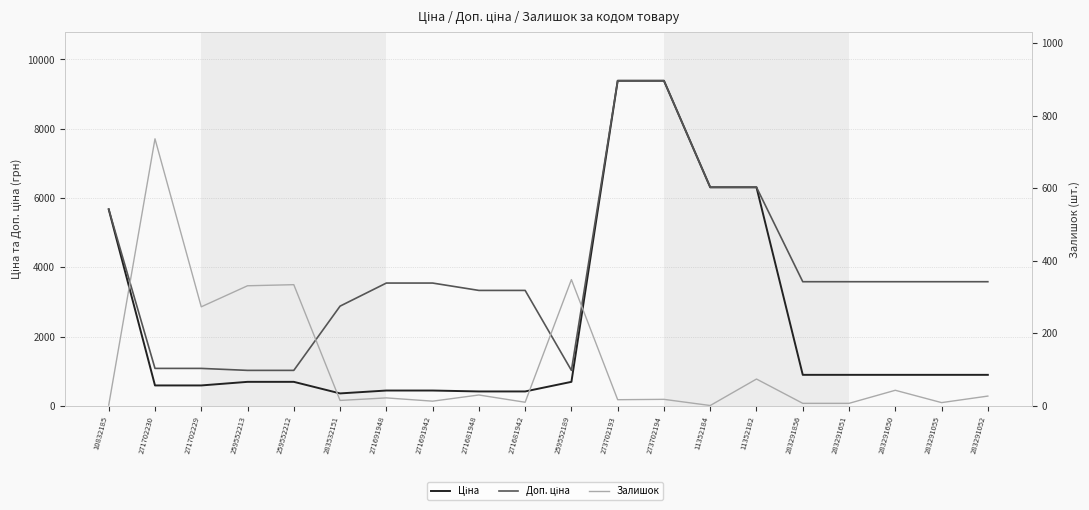

At which category does the chart reach its minimum across all series?

11352184